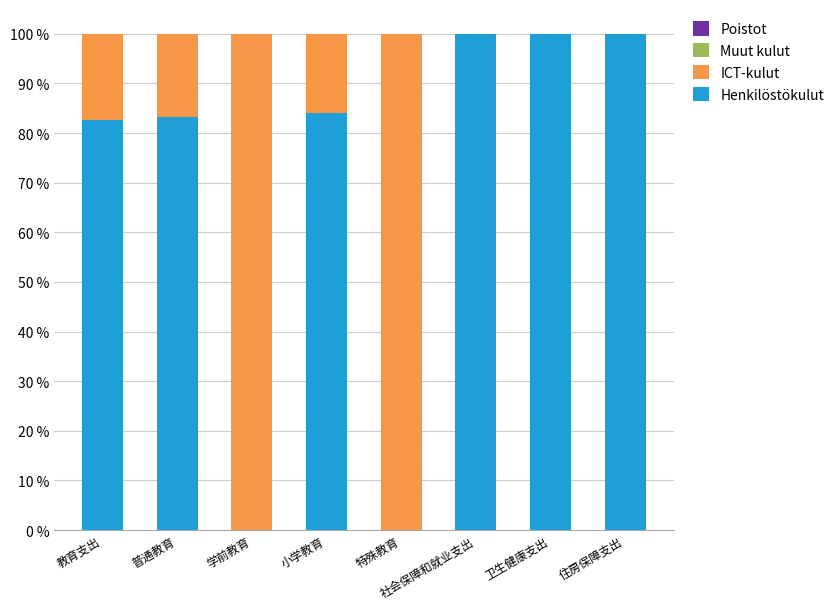

Is it true that Henkilöstökulut equals 161.6 at 卫生健康支出?

False